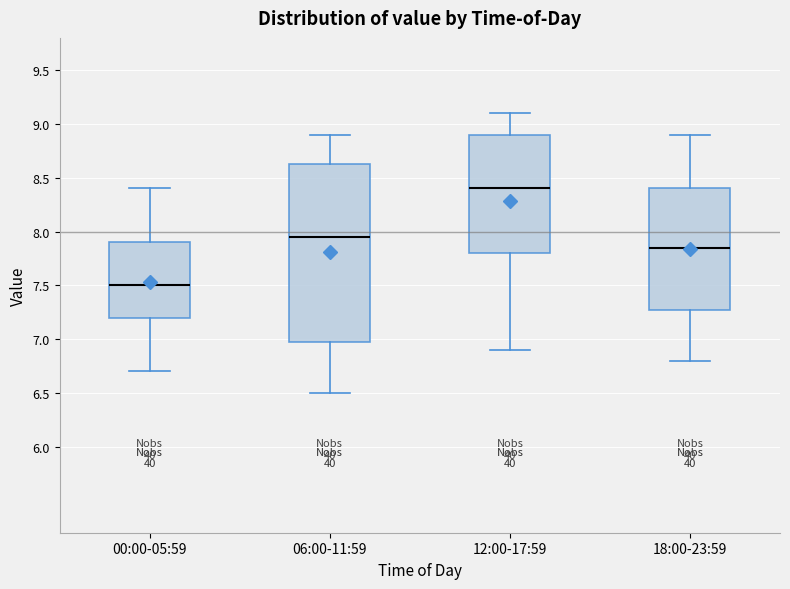

Reading left to right, transcribe this box plot: for each box, give where its median line is, the range the box spans, and where its two whiskers end, as read against the y-axis. The values are not printed on the chart, so give them approximately, as read against the axis.

00:00-05:59: median 7.50, box 7.20 to 7.90, whiskers 6.70 to 8.40
06:00-11:59: median 7.95, box 7.00 to 8.65, whiskers 6.50 to 8.90
12:00-17:59: median 8.40, box 7.80 to 8.90, whiskers 6.90 to 9.10
18:00-23:59: median 7.85, box 7.30 to 8.40, whiskers 6.80 to 8.90